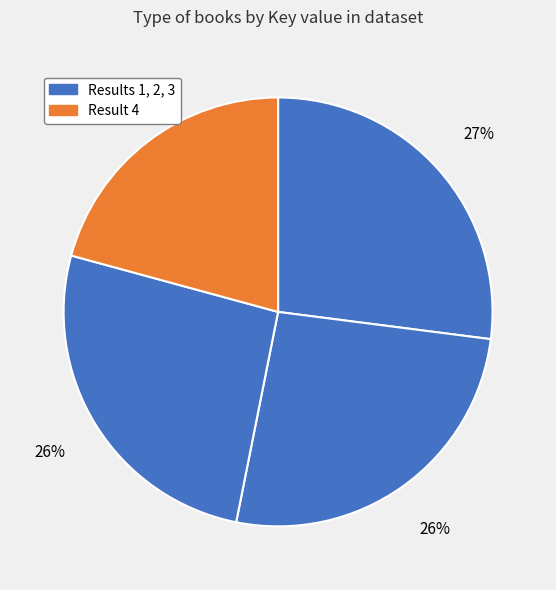

To the nearest percent, what is the average slice percentage?

25%